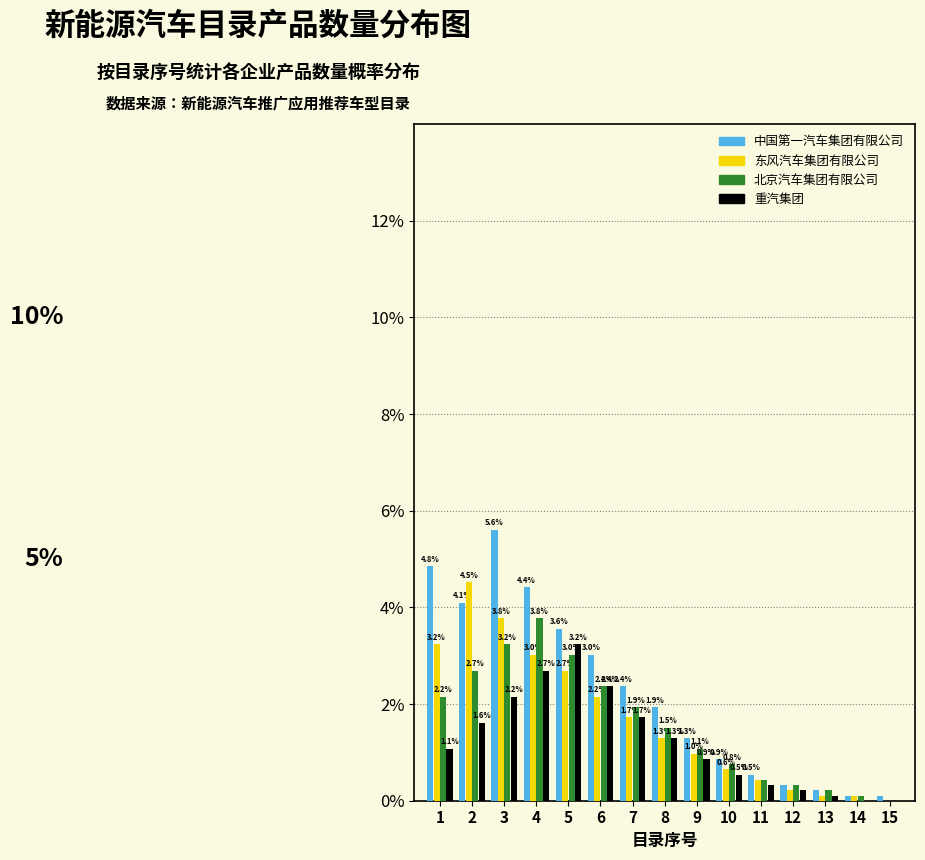

The value of 北京汽车集团有限公司 at 15 is -1.4. True or false?

False